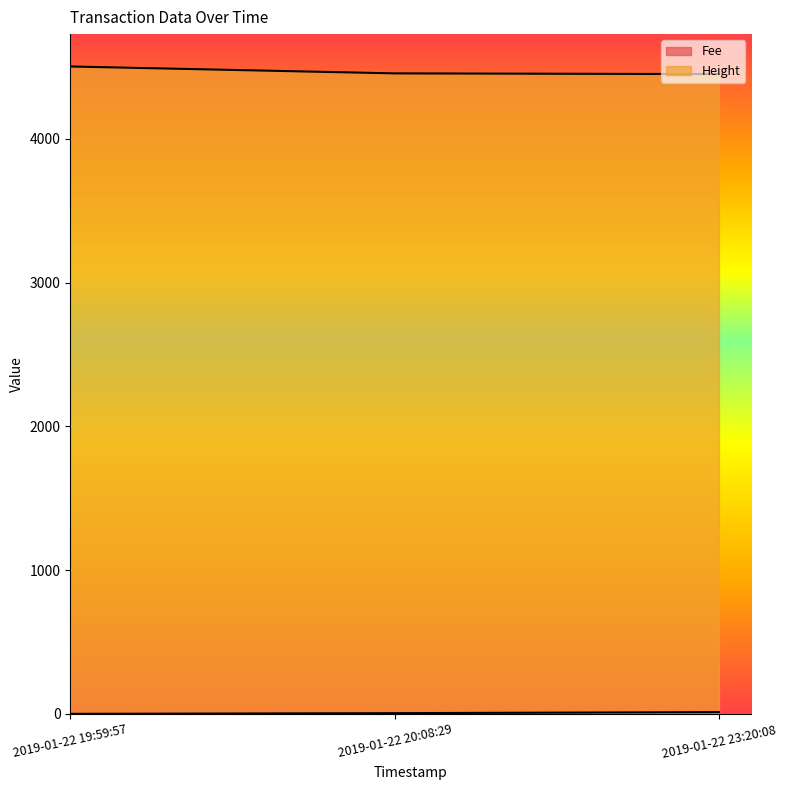

What is the maximum value shown in the chart?

4503.0